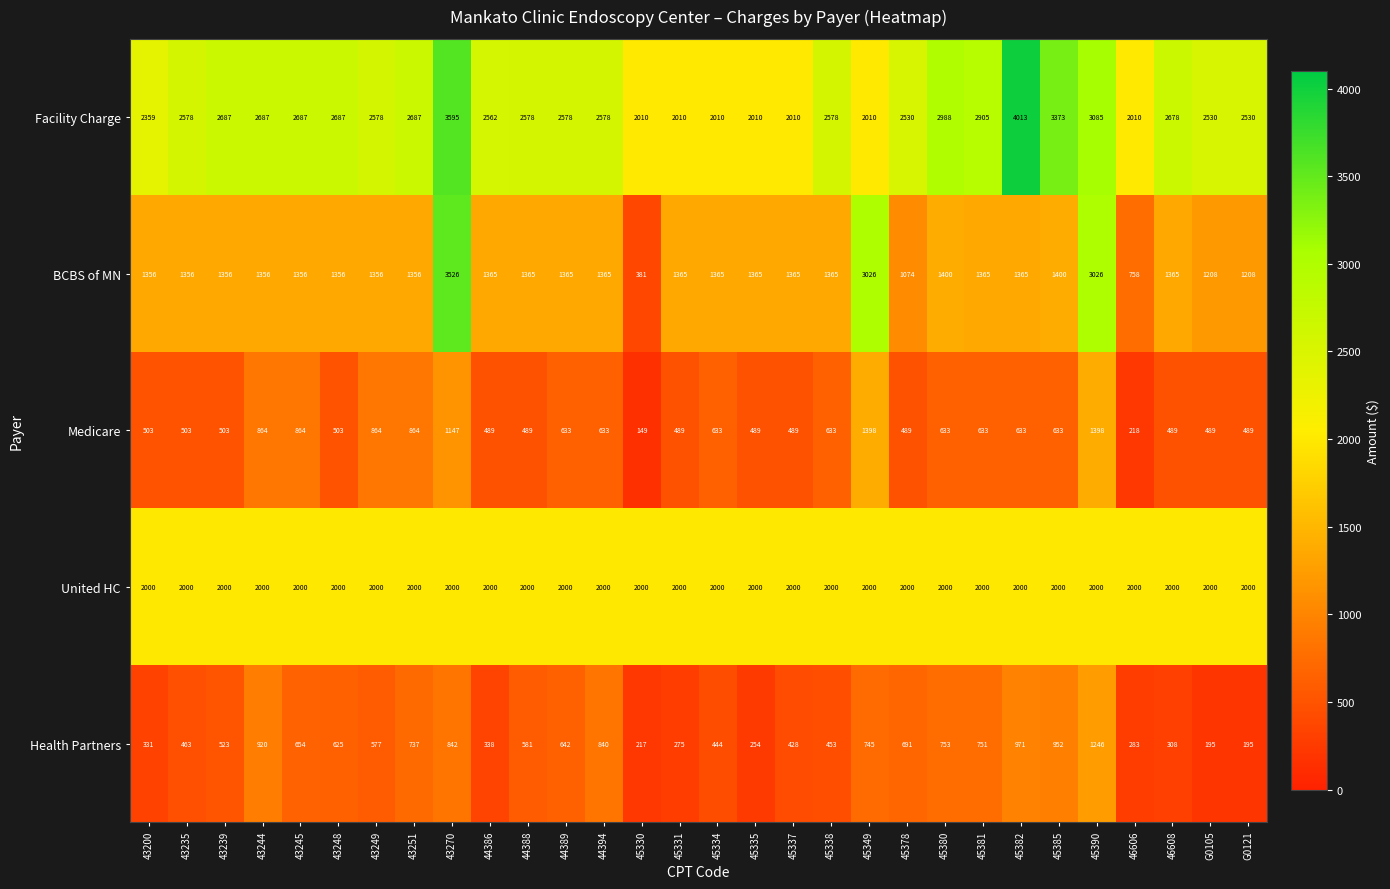

What value does the Facility Charge series have at 45378, to the nearest 100?

2500